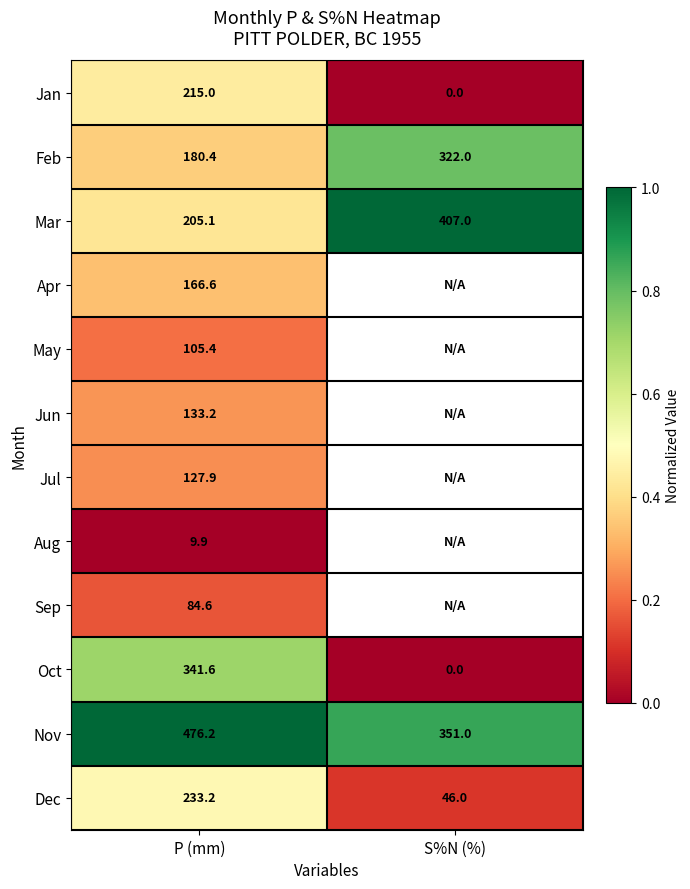

Is the value of Nov at P (mm) greater than the value of Apr at P (mm)?

Yes